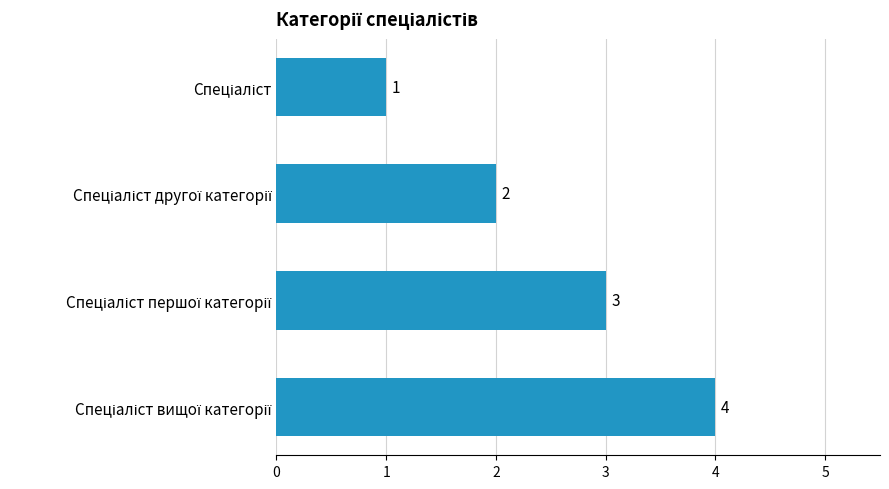

Count the values in the range 2 to 4.

3